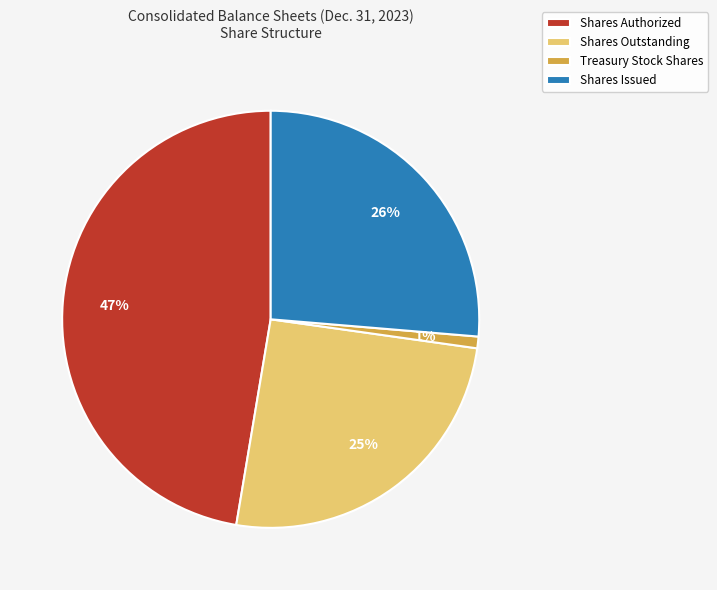

True or false: Shares Issued accounts for 26% of the total.

True